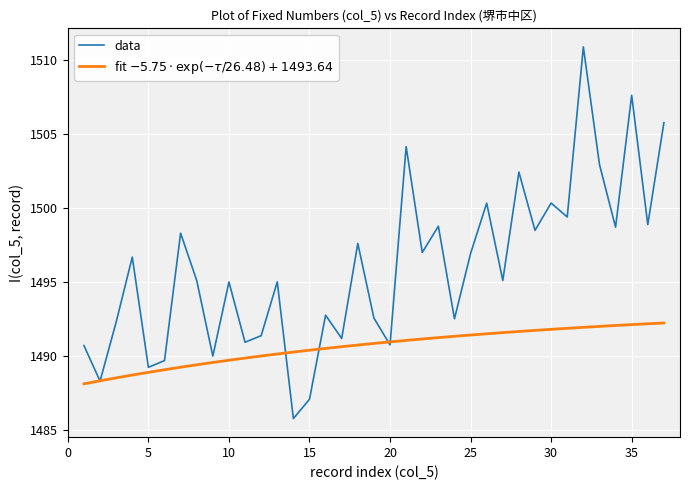

Which series has the largest range (max minus min)?

data